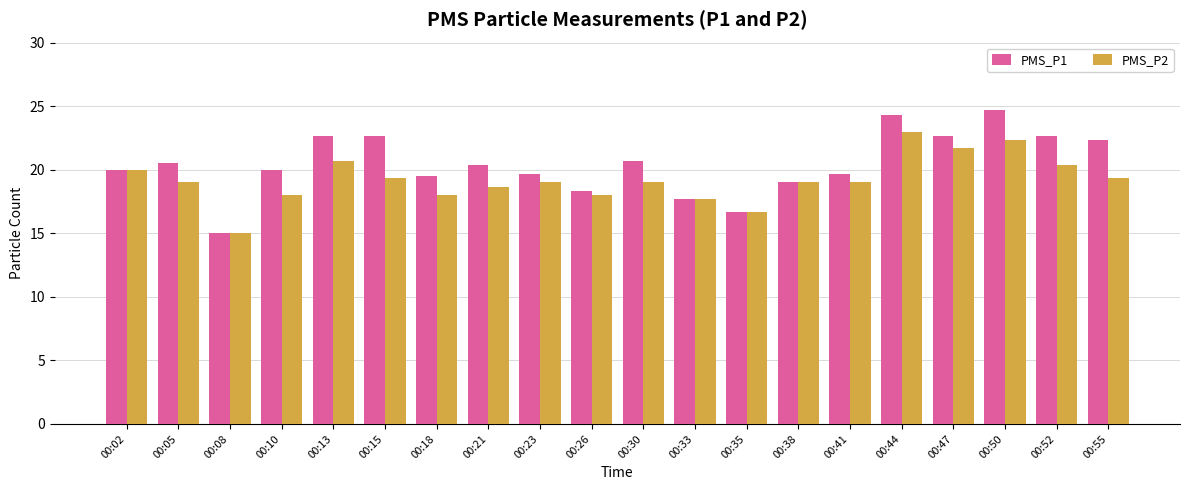

What are all the series names shown in the legend?

PMS_P1, PMS_P2